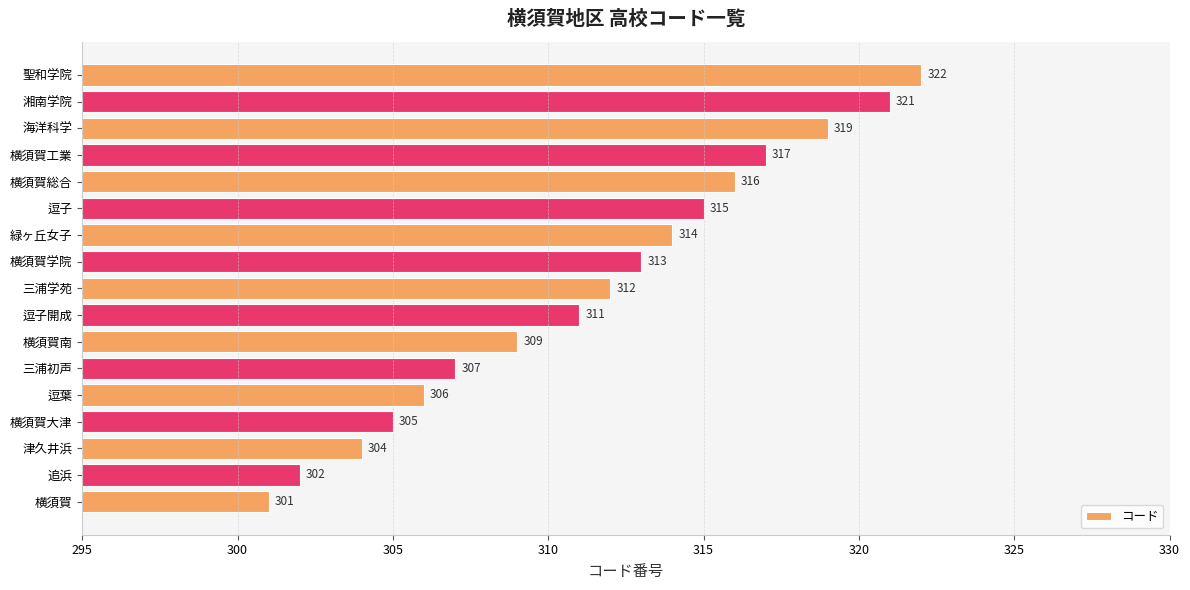

At which category does the chart reach its minimum across all series?

横須賀